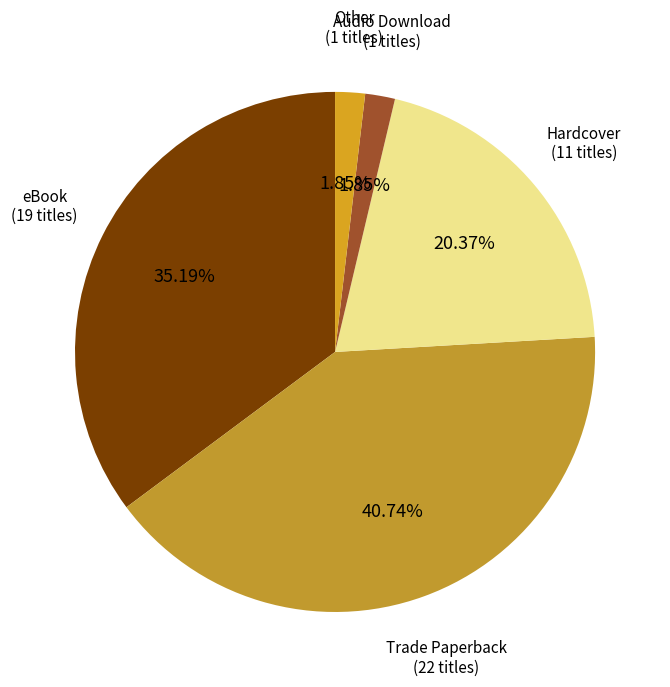

Which has a higher value, Trade Paperback or Other?

Trade Paperback